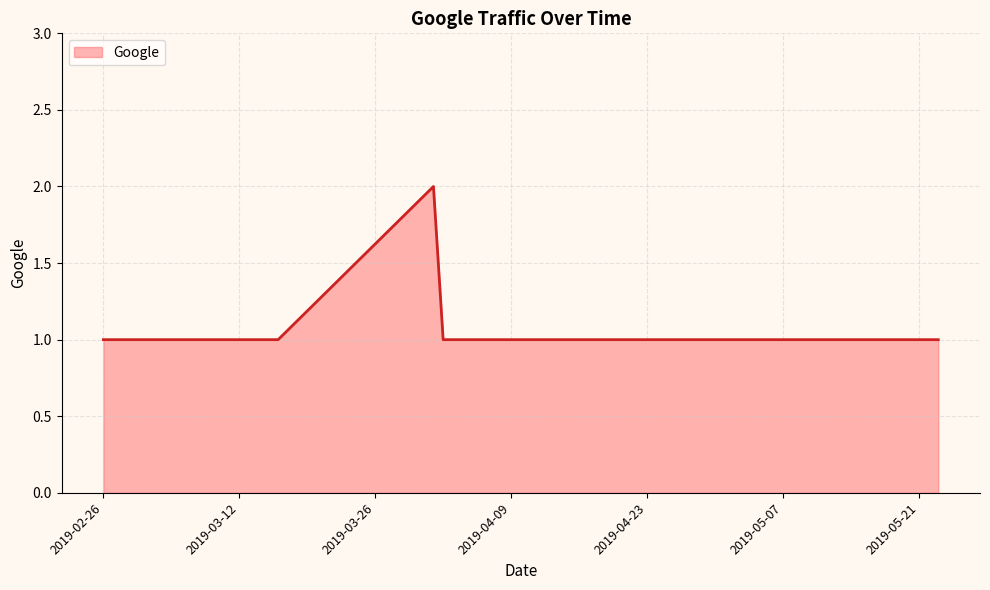

Count the number of data series in this chart.

1